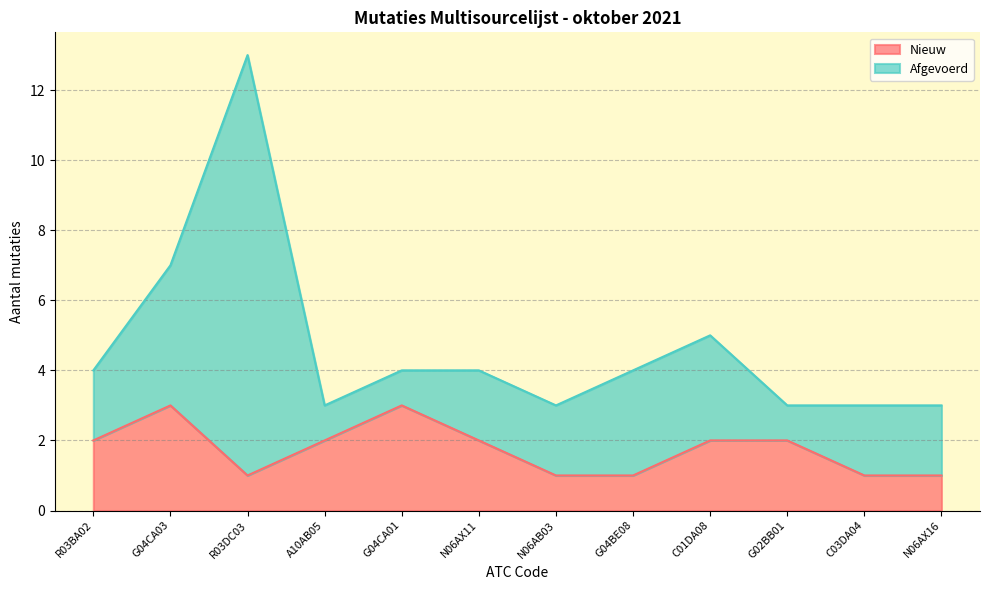

List the labels in order of value, largest first.

G04CA03, G04CA01, R03BA02, A10AB05, N06AX11, C01DA08, G02BB01, R03DC03, N06AB03, G04BE08, C03DA04, N06AX16